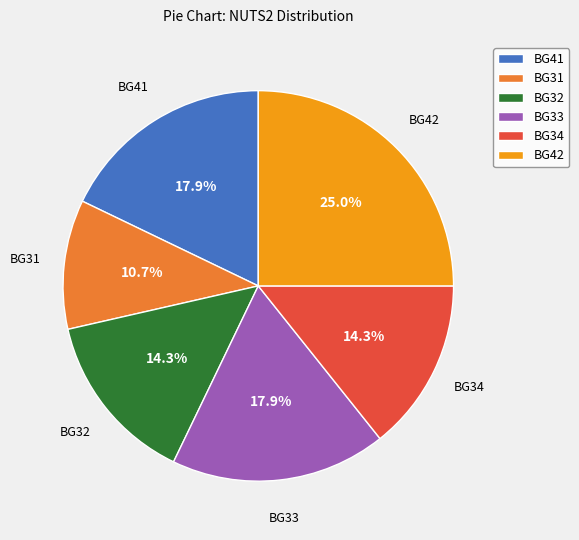

To the nearest percent, what is the average slice percentage?

17%